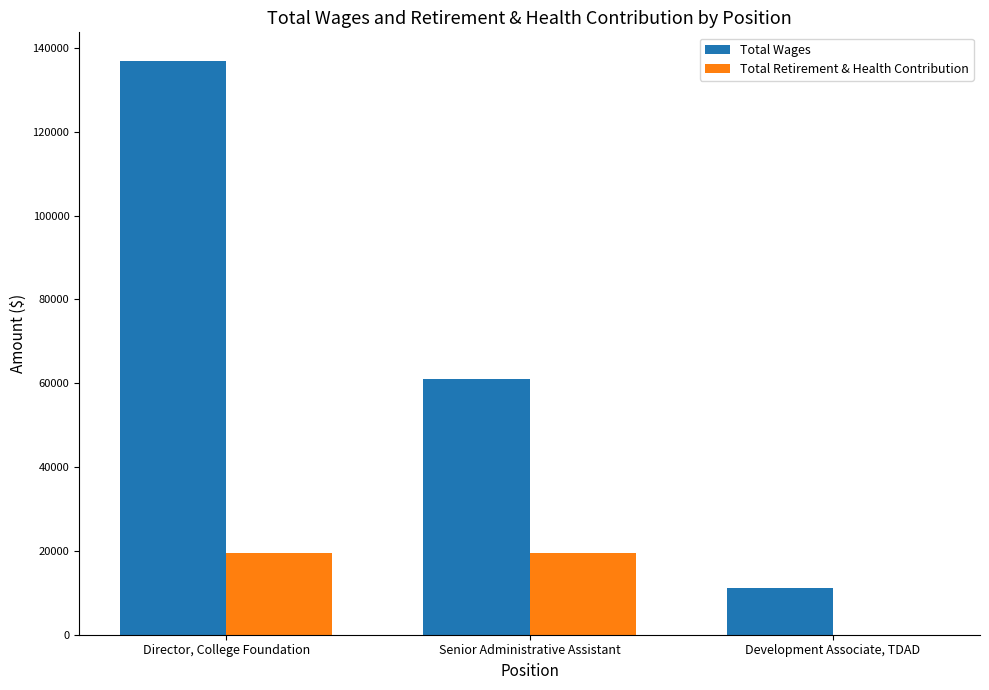

What is the maximum value for Total Retirement & Health Contribution?

19470